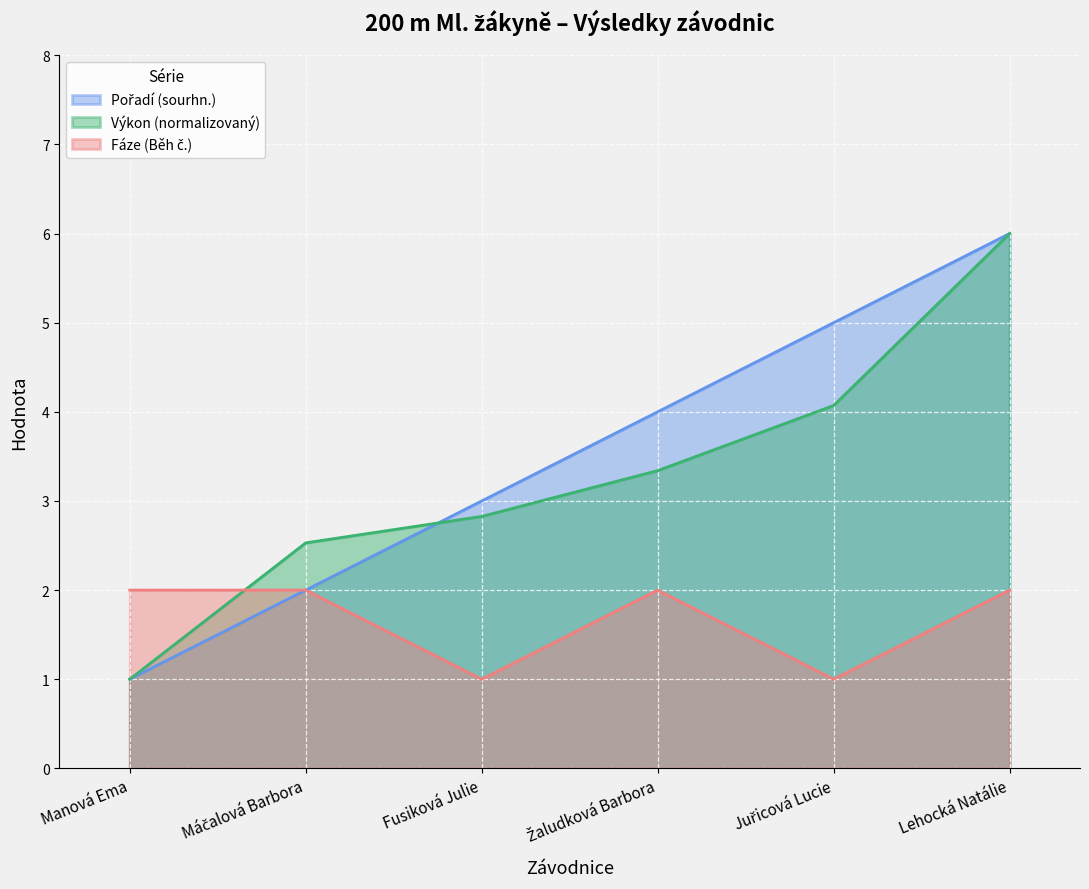

How many intersections are there between Výkon and Pořadí (sourhn.)?

1